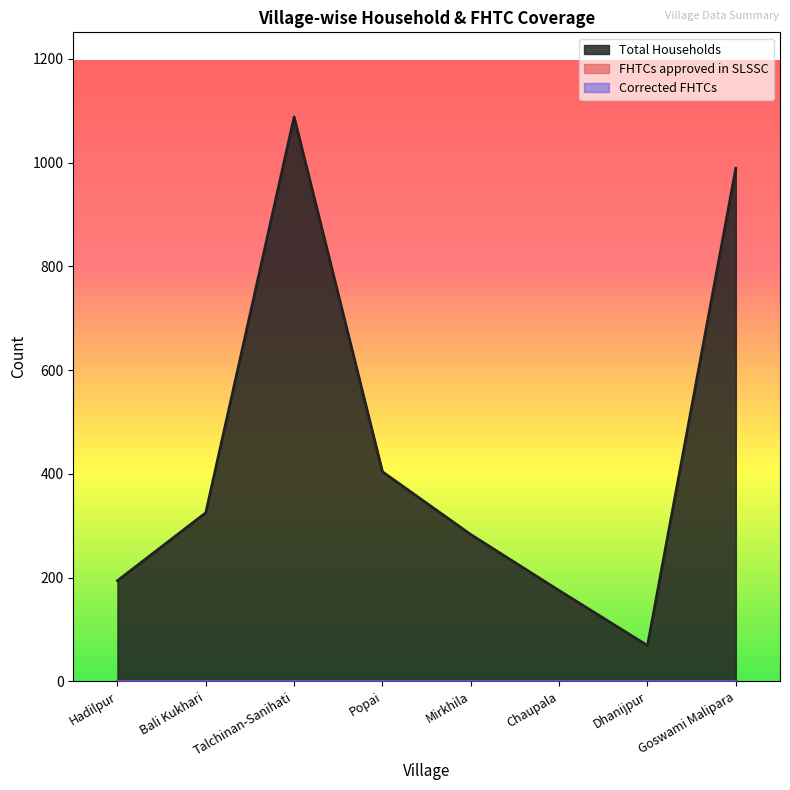

True or false: FHTCs approved in SLSSC and Corrected FHTCs intersect in this chart.

False